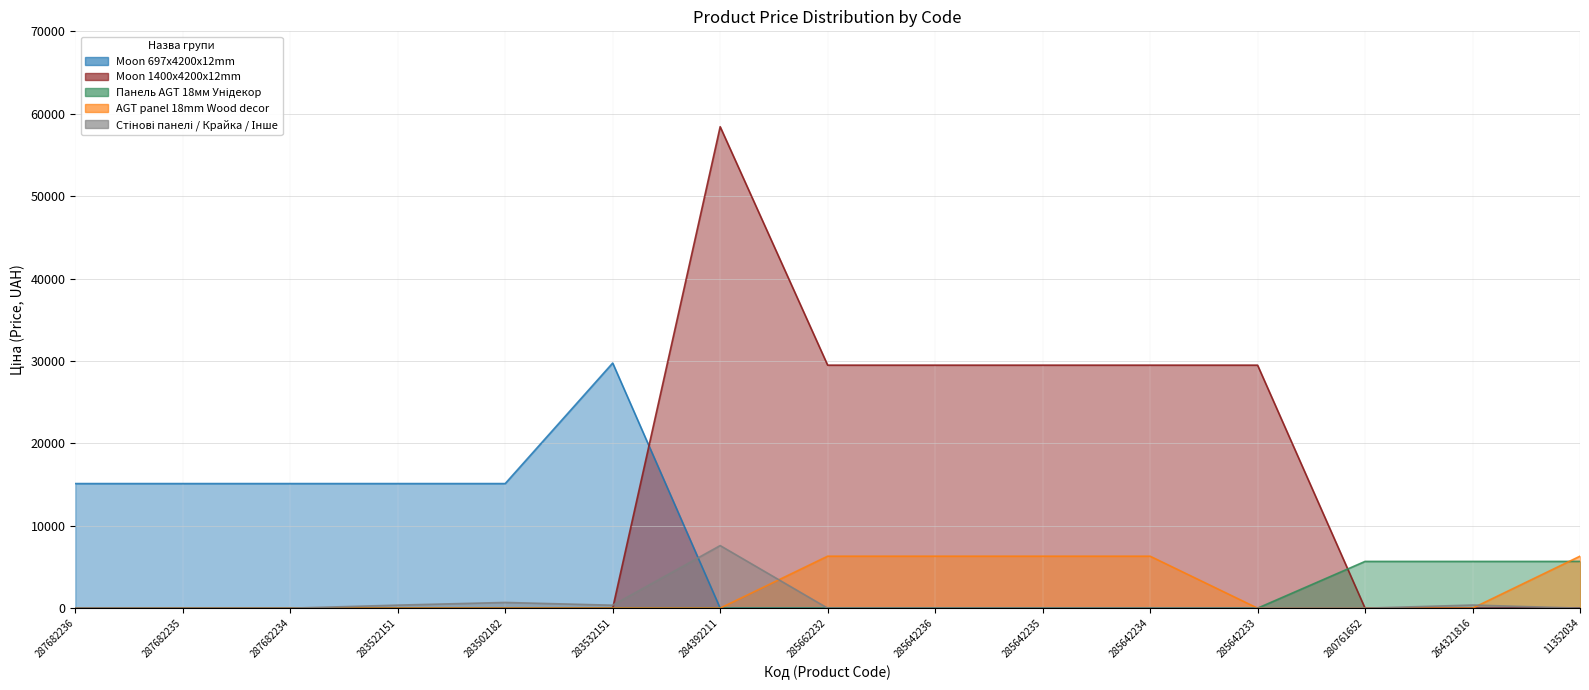

True or false: Moon 1400x4200x12mm and AGT panel 18mm Wood decor cross at least once.

False